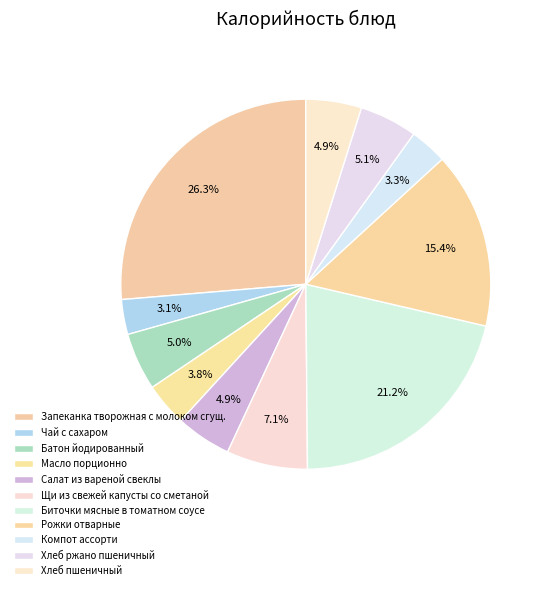

Does Батон йодированный account for over 50% of the chart?

No